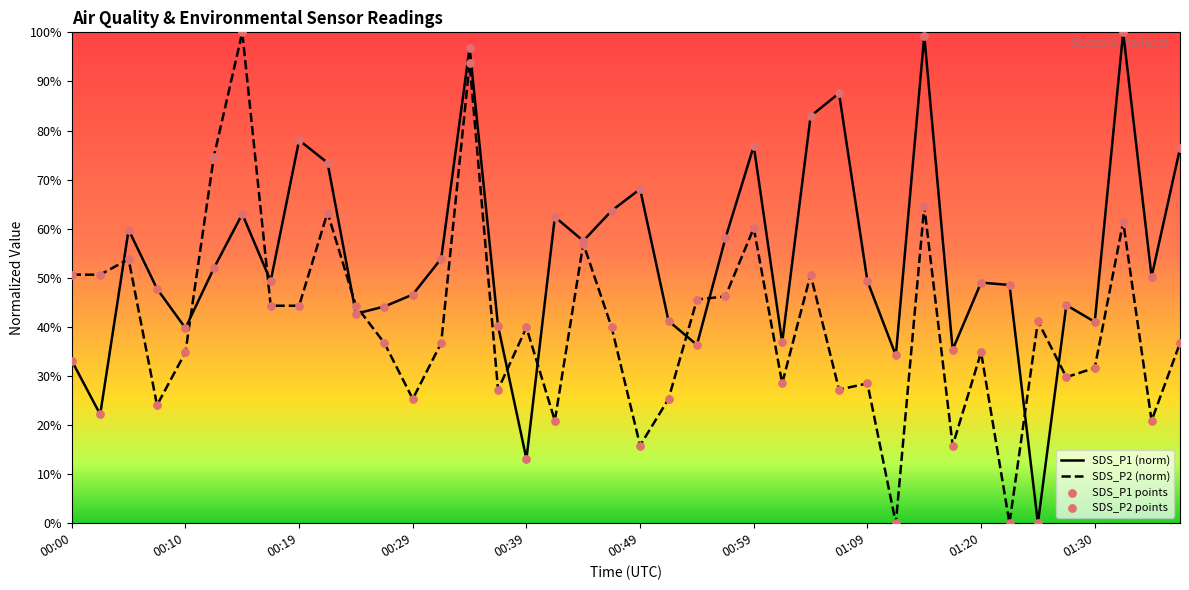

What is the maximum value shown in the chart?

100.0